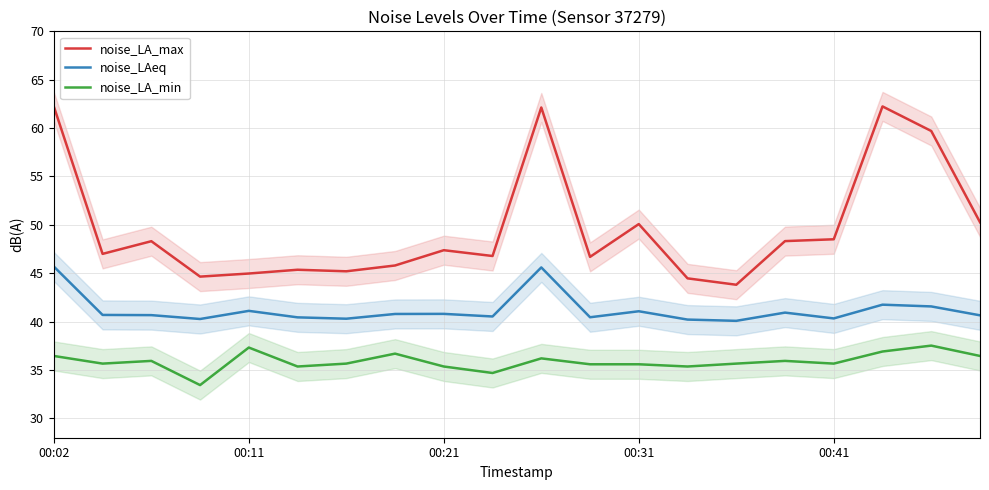

True or false: noise_LA_min and noise_LA_max intersect in this chart.

False